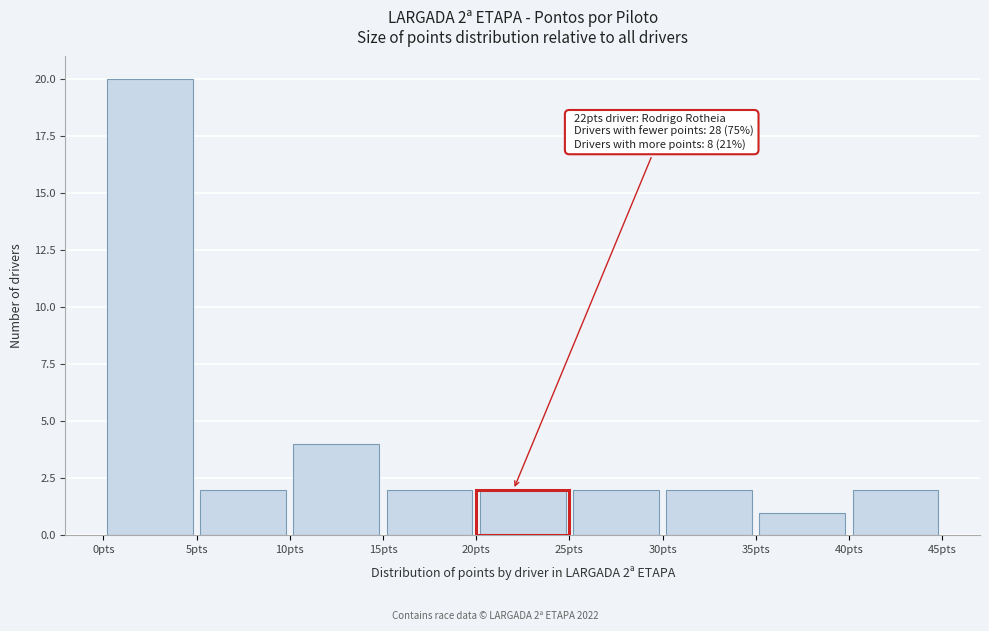

Over which range of the x-axis is the bar tallest?

0 to 5